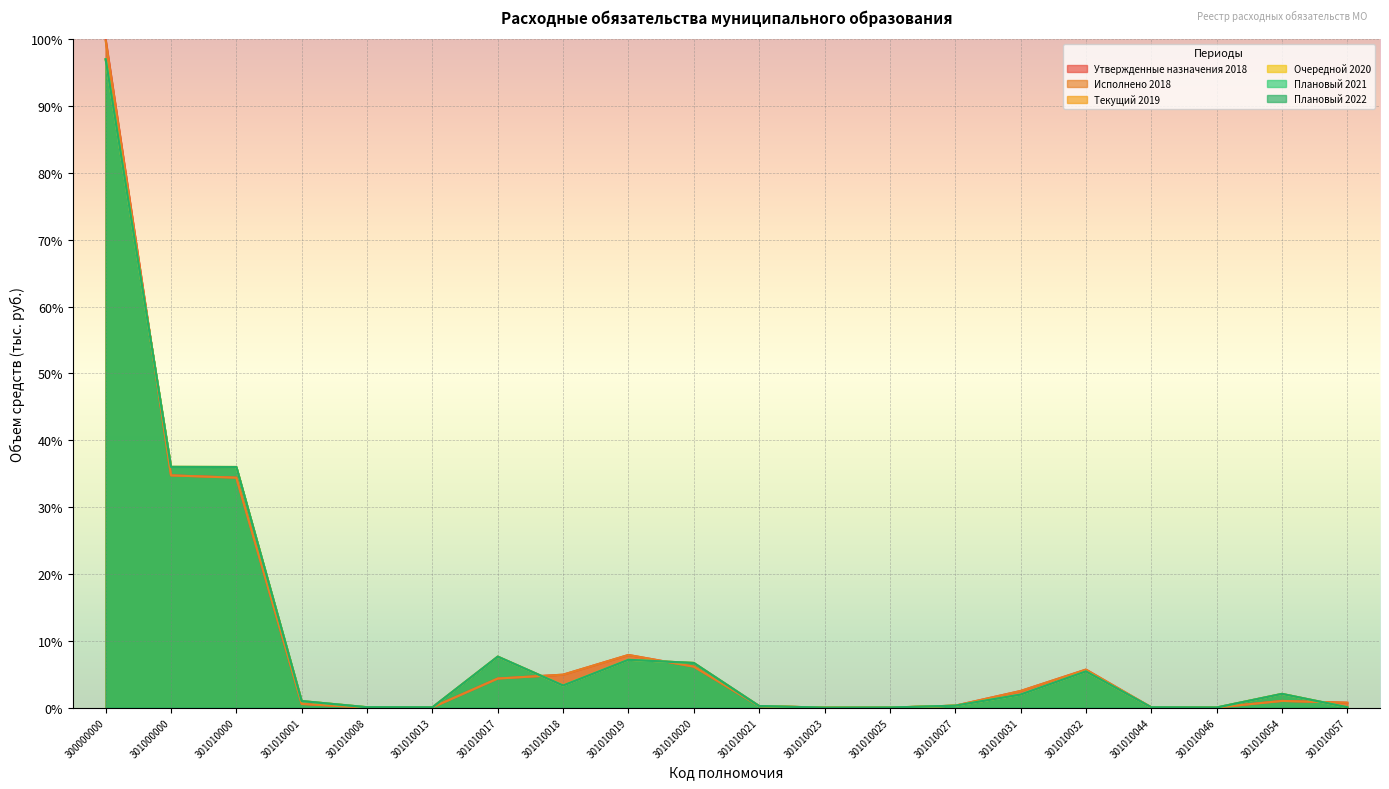

At which label does Утвержденные назначения 2018 reach its peak?

300000000